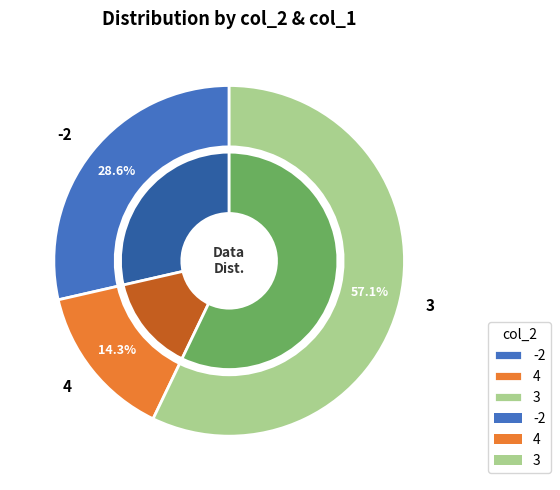

Count the number of slices in the pie.

3